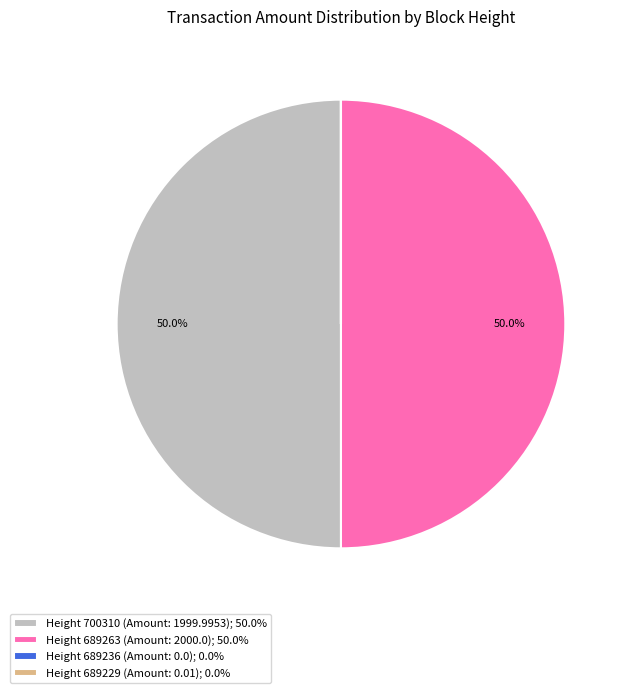

How much of the chart is everything except Height 700310 (Amount: 1999.9953); 50.0%?

50.0%